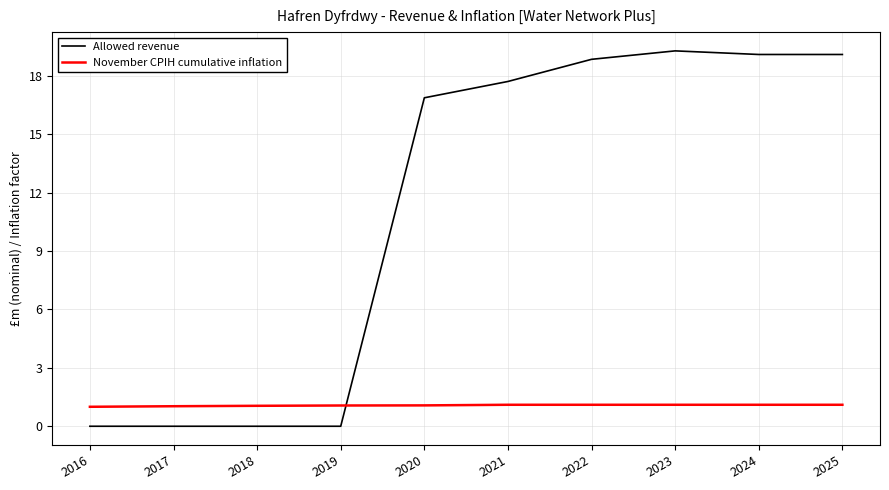

What is the minimum value for November CPIH cumulative inflation?

1.0